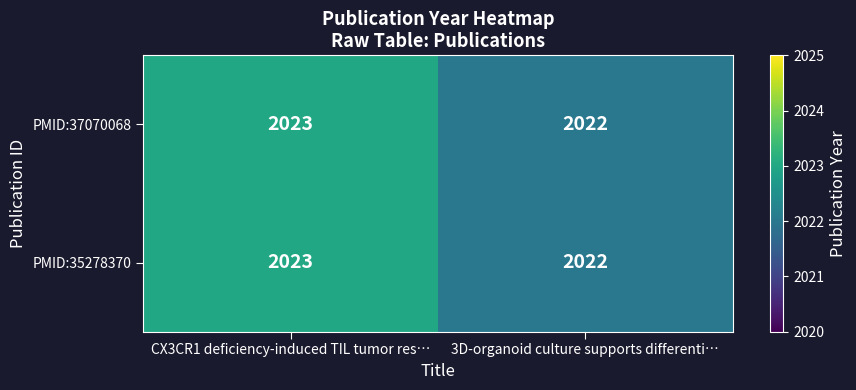

Is it true that PMID:35278370 equals 861 at 3D-organoid culture supports differenti…?

False